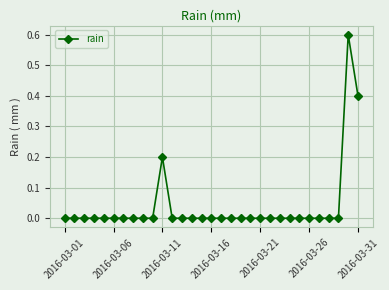

True or false: there are more than 1 points higher than both neighbors.

True